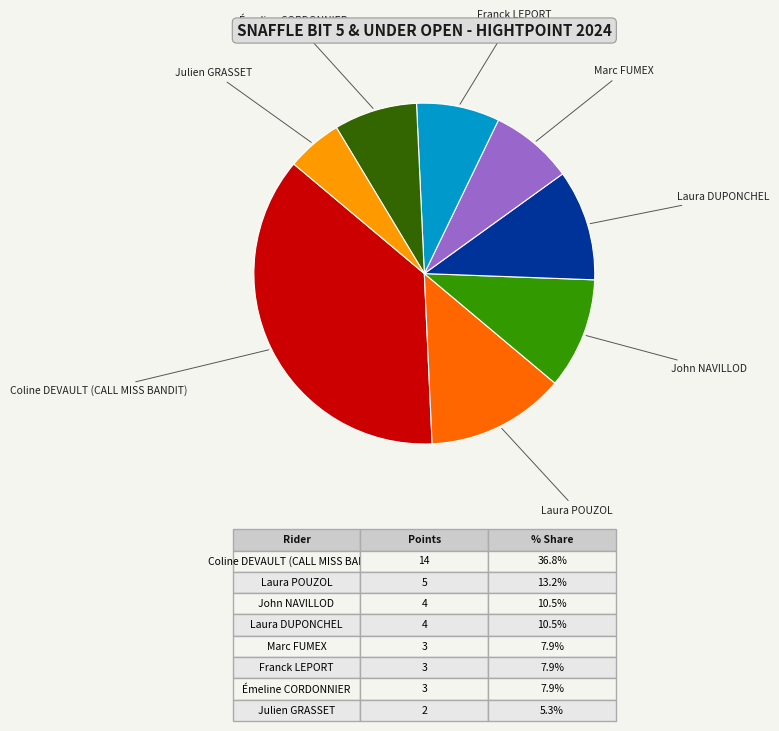

Does any single category account for the majority?

No